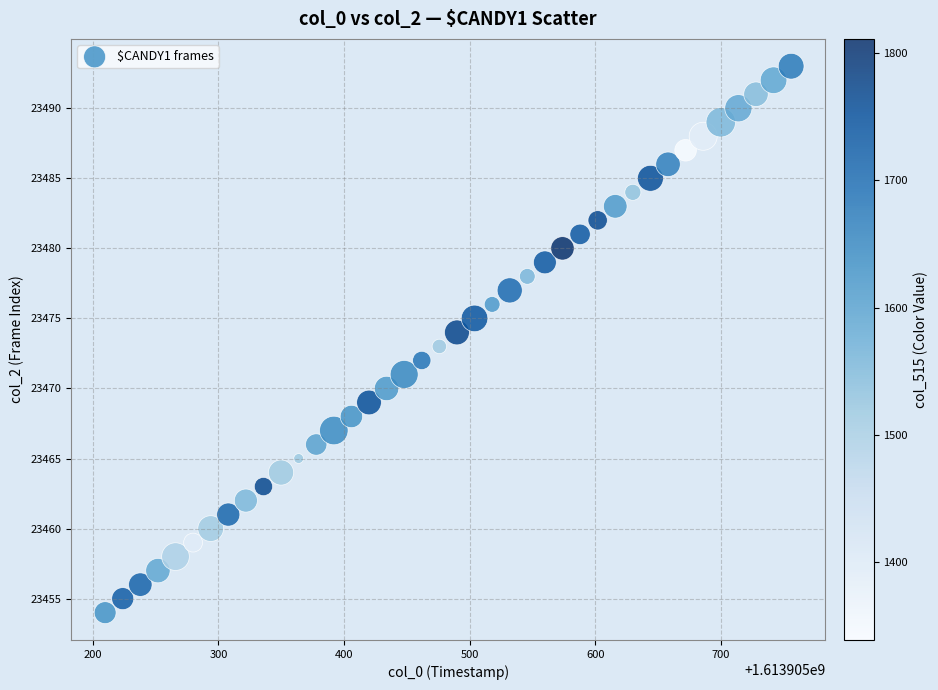

What is the range of Y values (max minus min)?

39